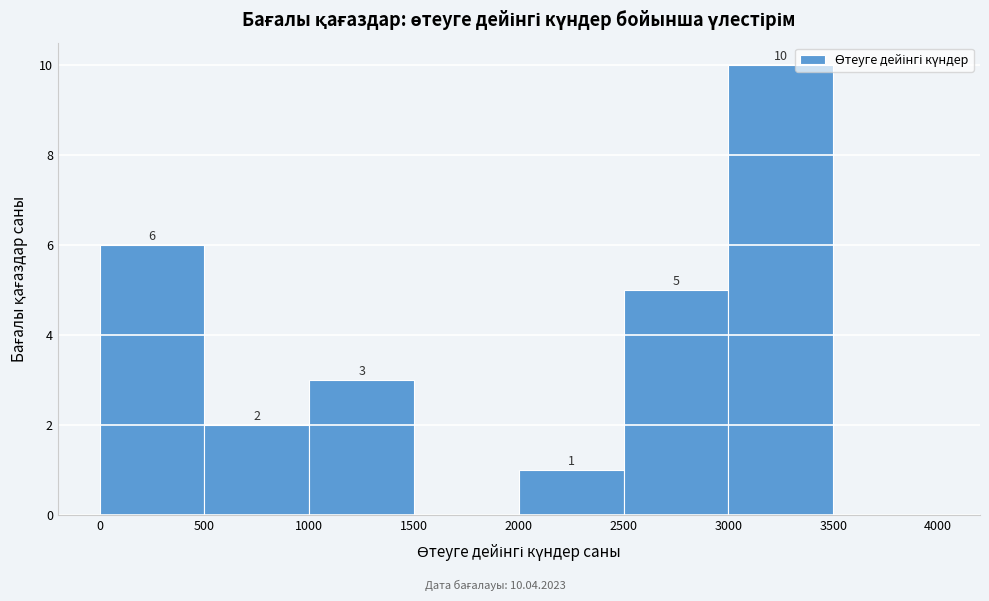

Over which range of the x-axis is the bar tallest?

3000 to 3500